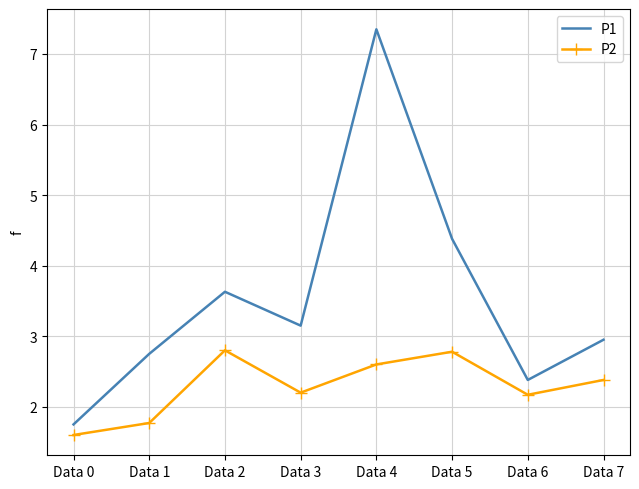

How many interior local peaks does the P1 series have?

2